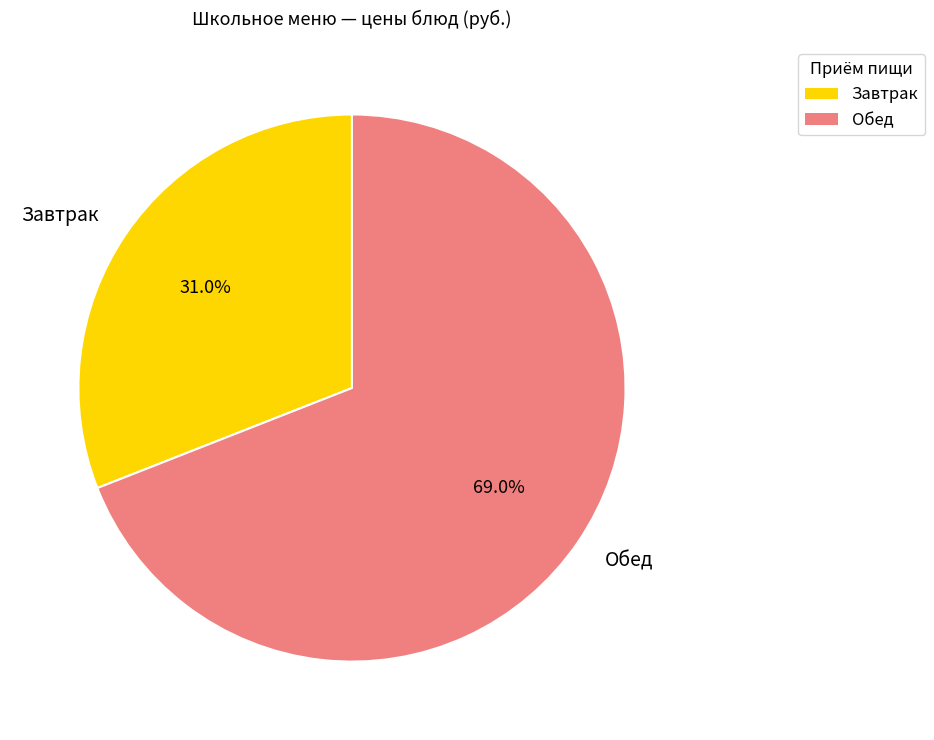

What is the smallest slice in the pie chart?

Завтрак